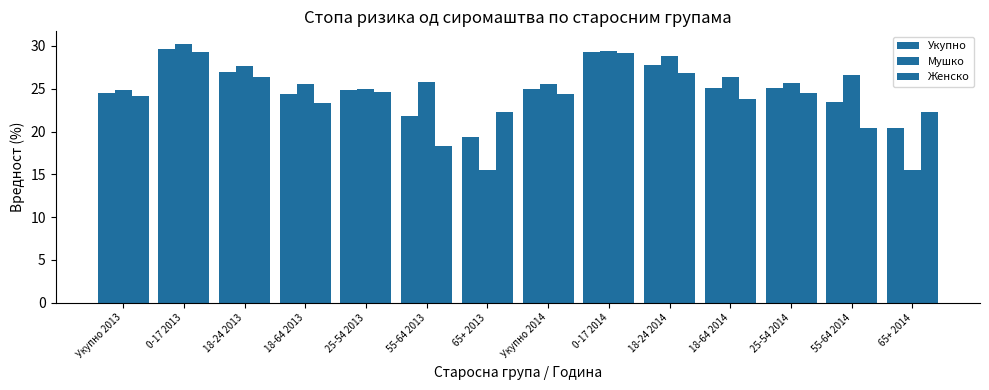

At how many categories does at least one series exceed 26?

6